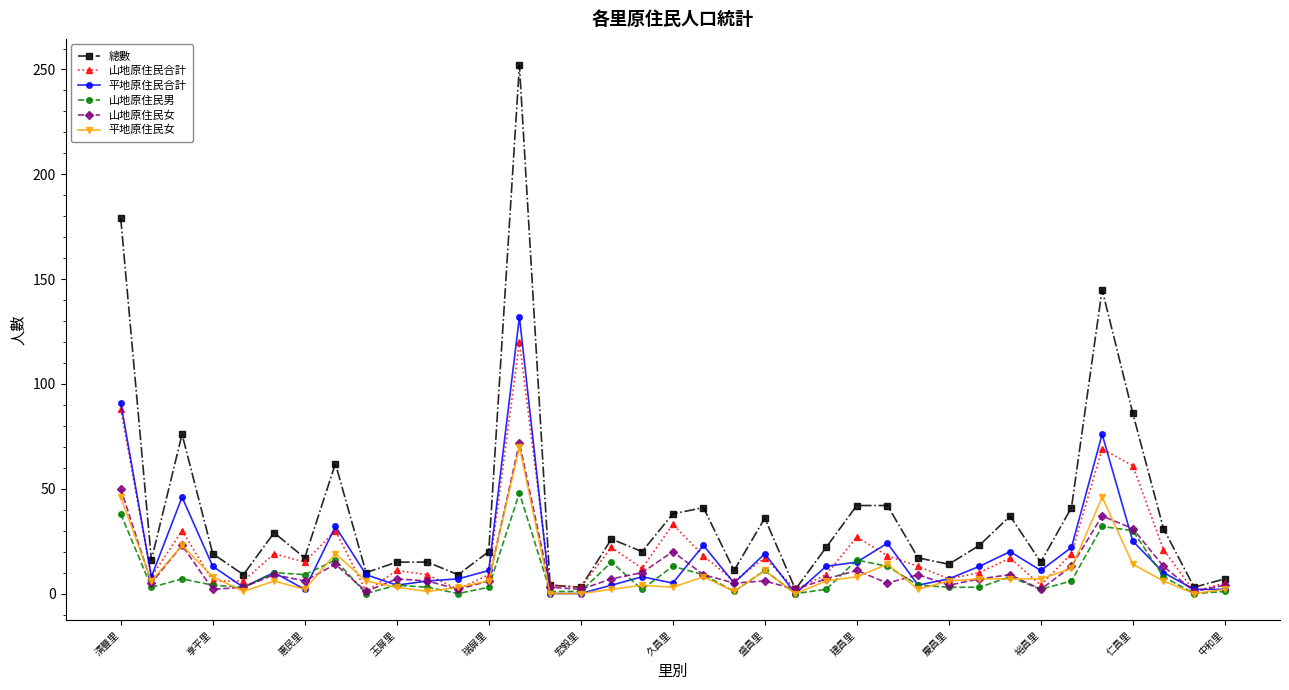

In 山地原住民女, how many points are lower than both neighbors (excluding endpoints)?

12